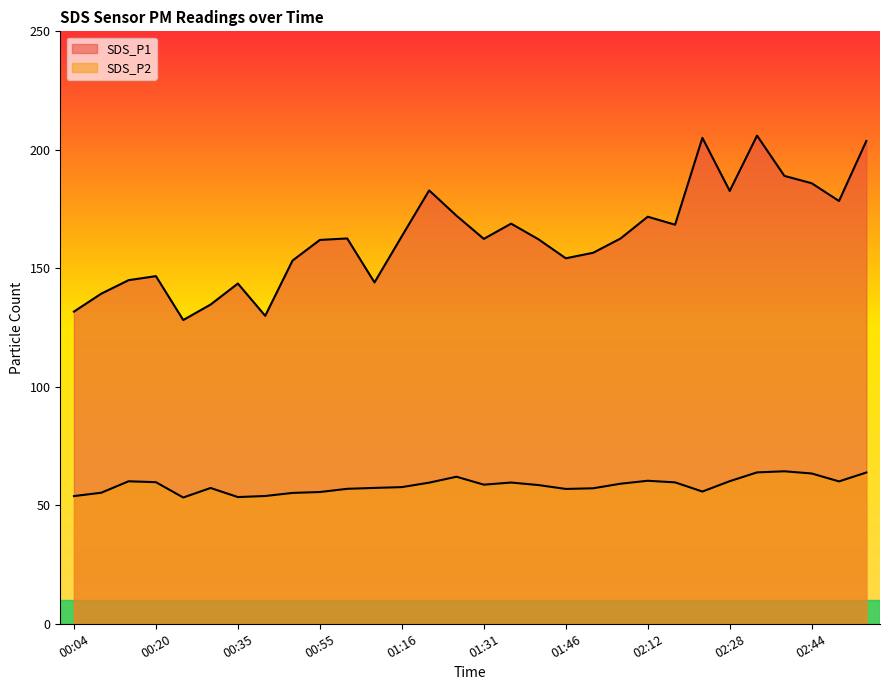

How many series are shown in this chart?

2